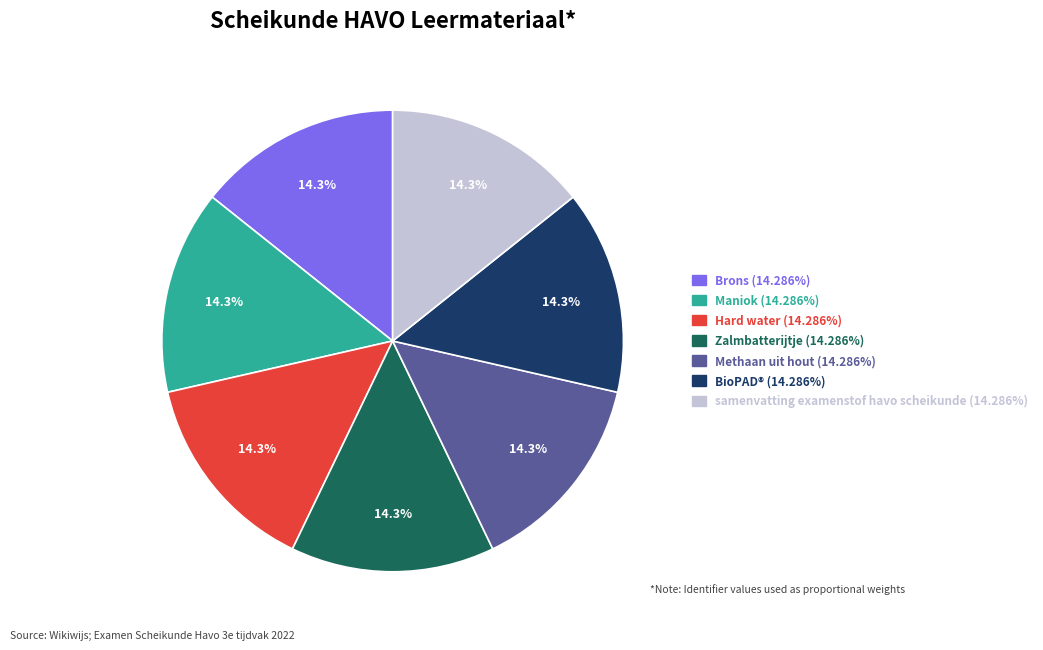

To the nearest percent, what percentage of the pie is samenvatting examenstof havo scheikunde?

14%